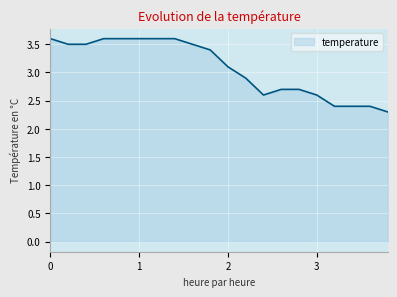

What is the difference between the maximum and minimum values?

1.3